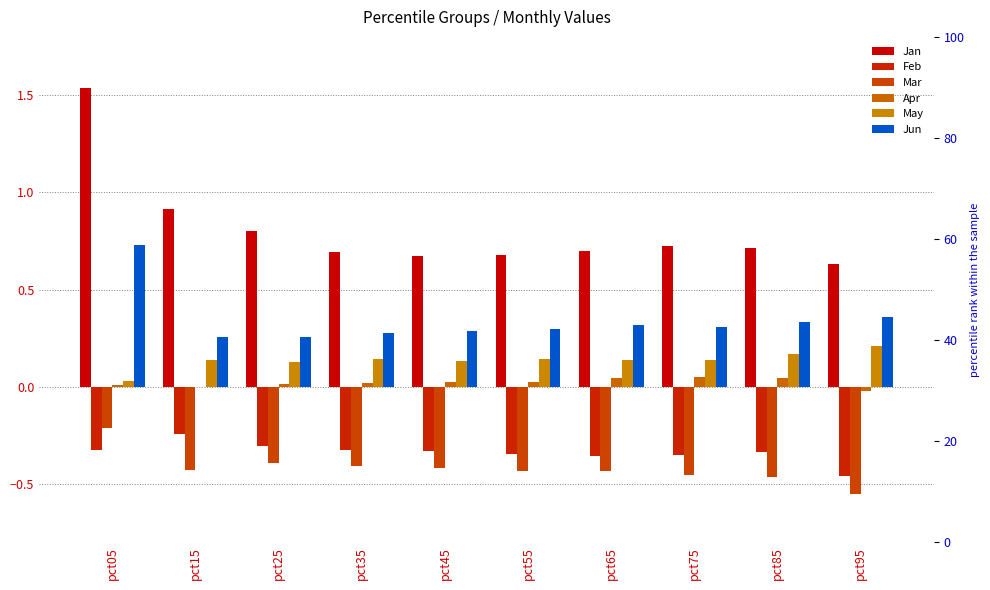

True or false: Jun has a value of 0.7 at pct05.

True